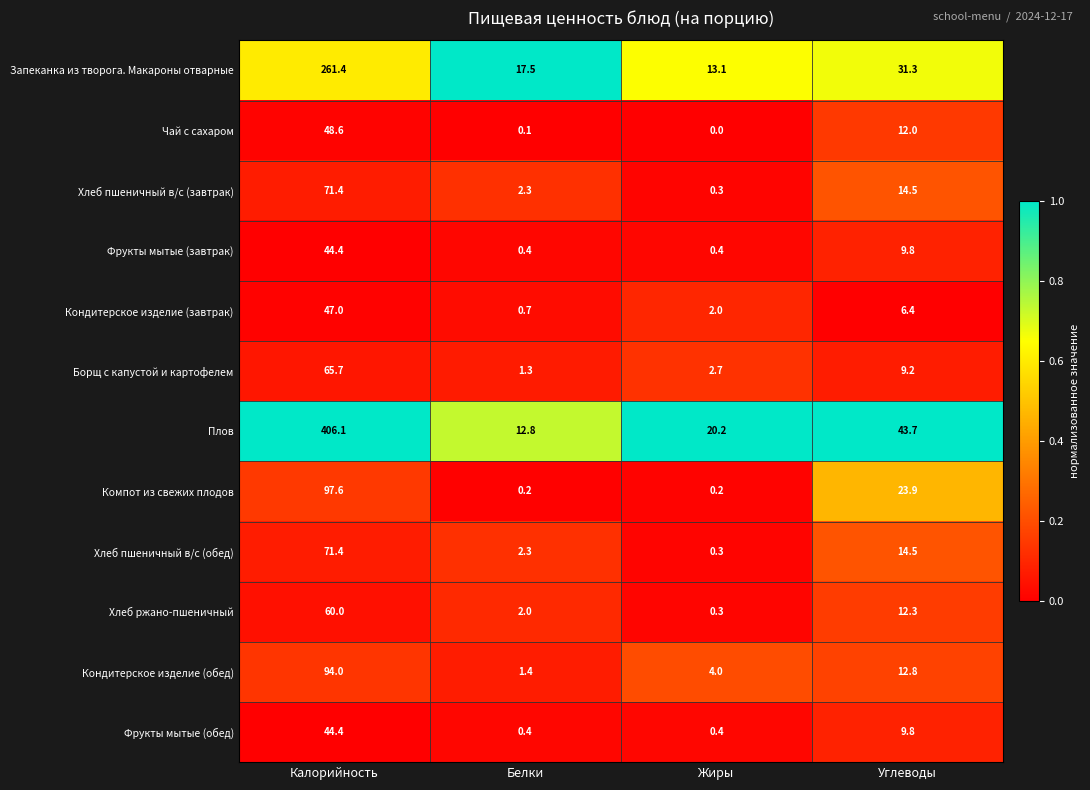

What is the total value across all series at Белки?

41.4